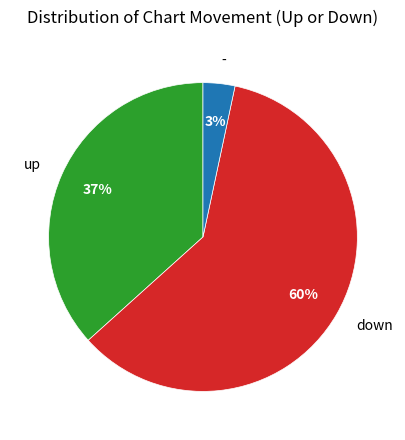

Which category accounts for the majority?

down